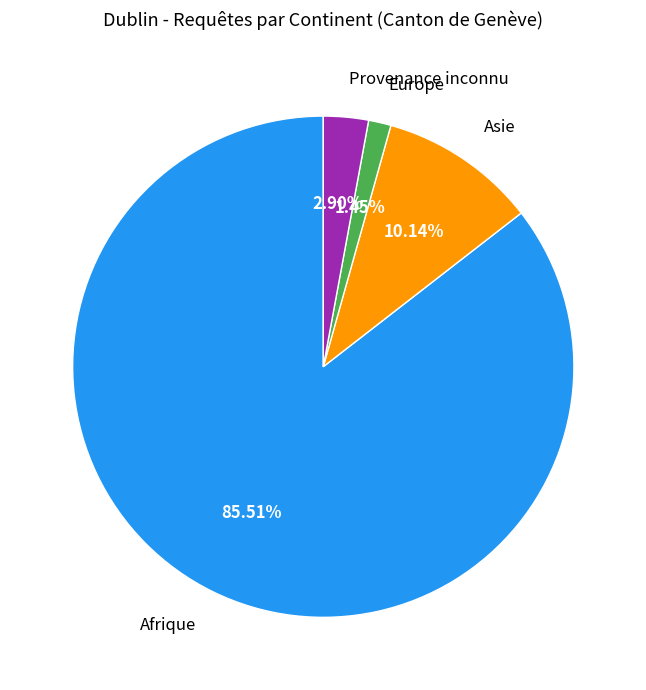

To the nearest percent, what is the average slice percentage?

25%